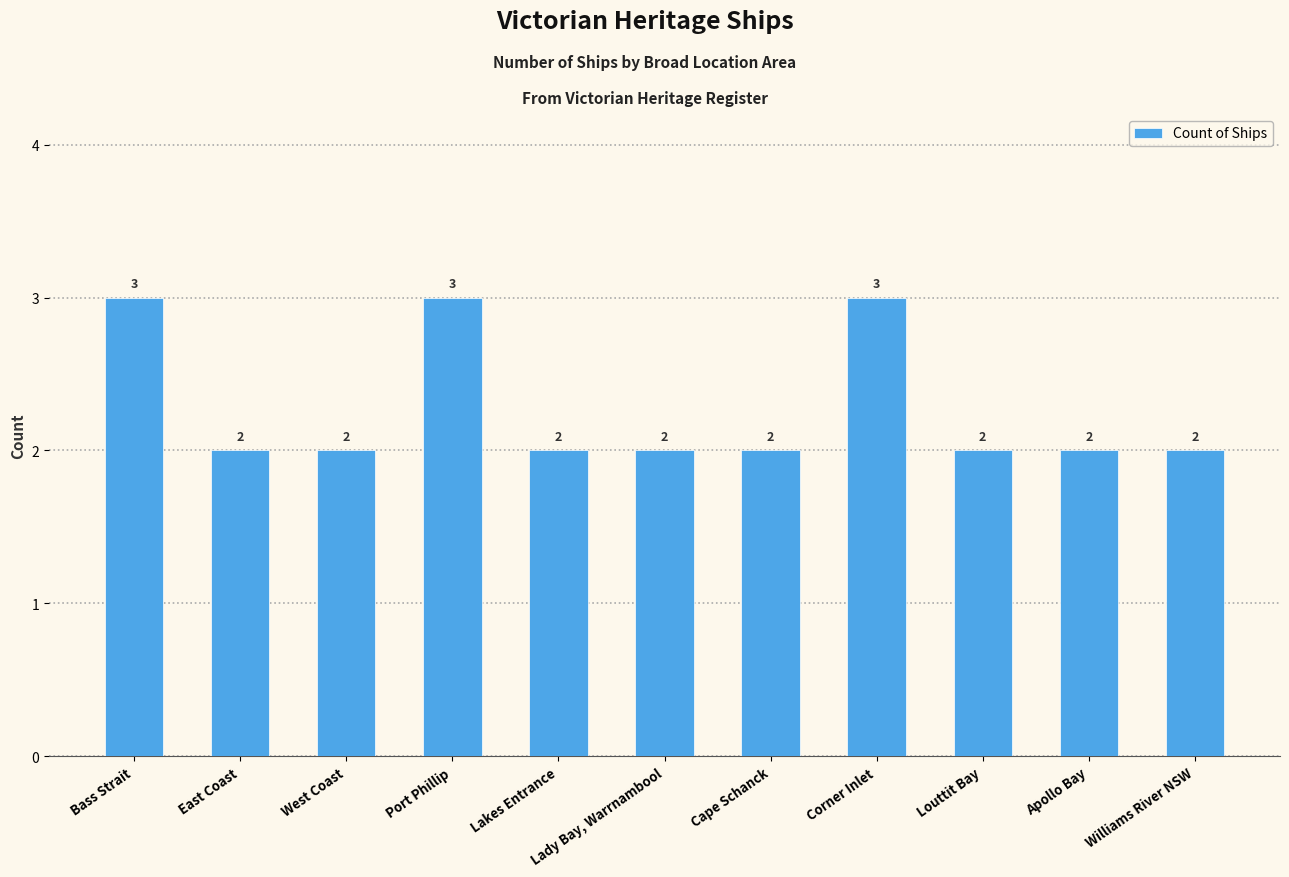

How many categories are shown in the chart?

11